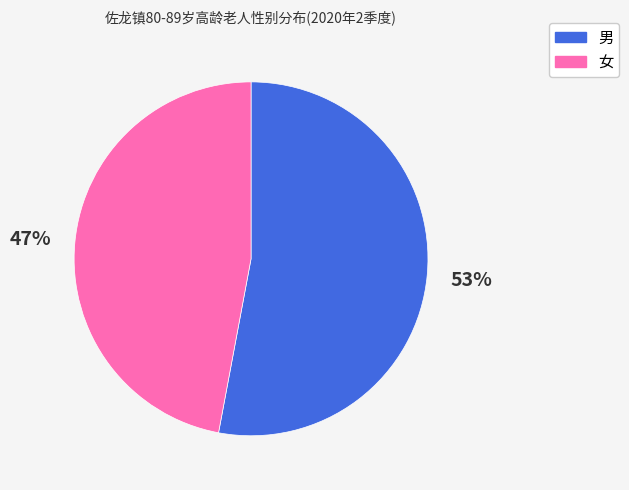

True or false: 男 accounts for 53% of the total.

True